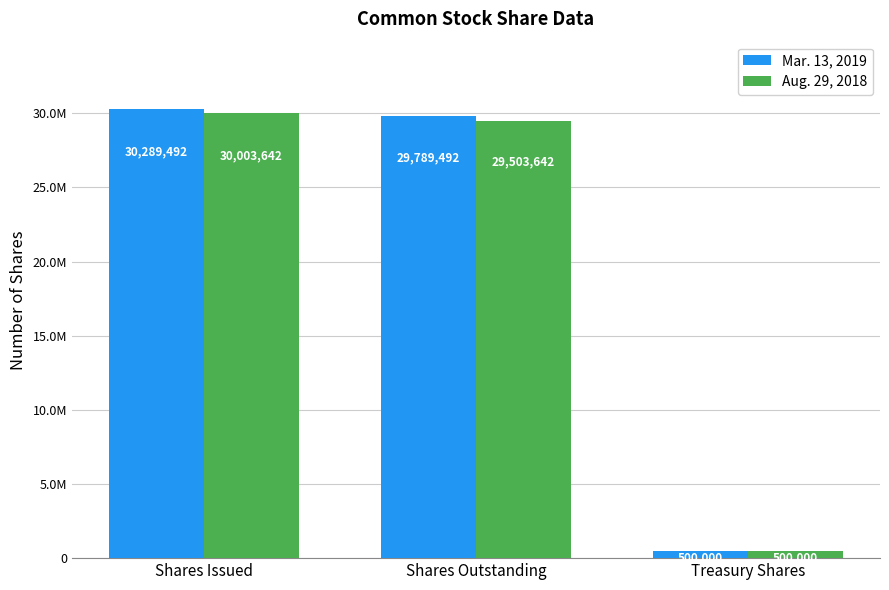

Does the chart contain any negative values?

No